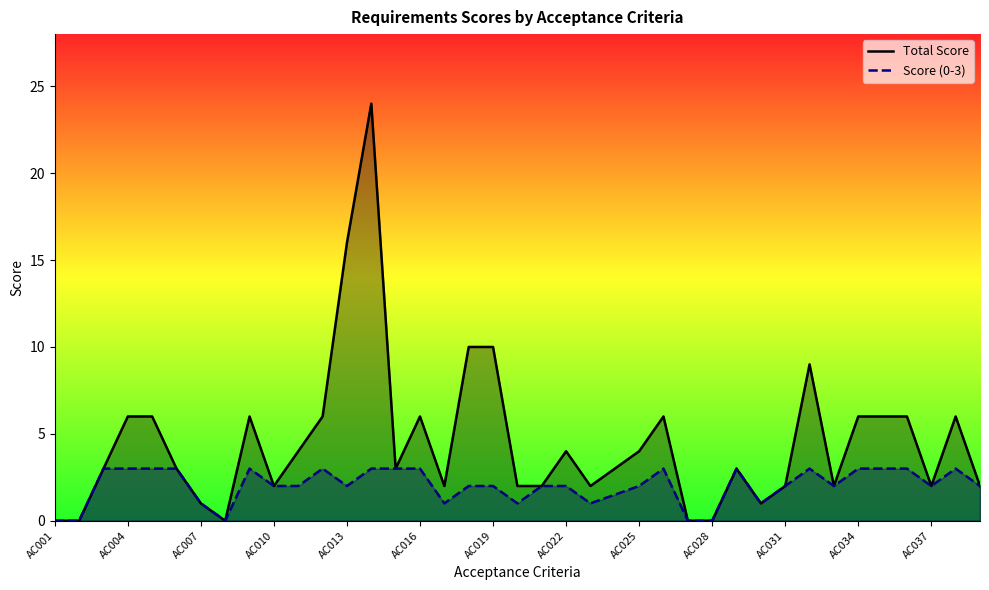

How many values in the Score (0-3) series are below 2?

11